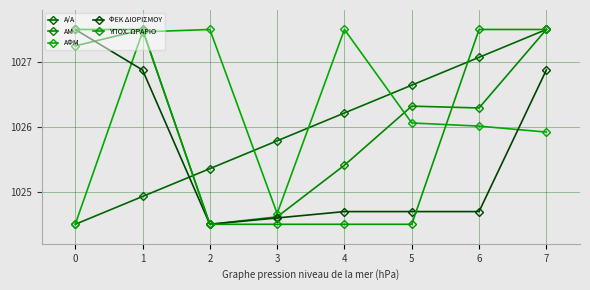

What is the total value across all series at 5?

5128.2